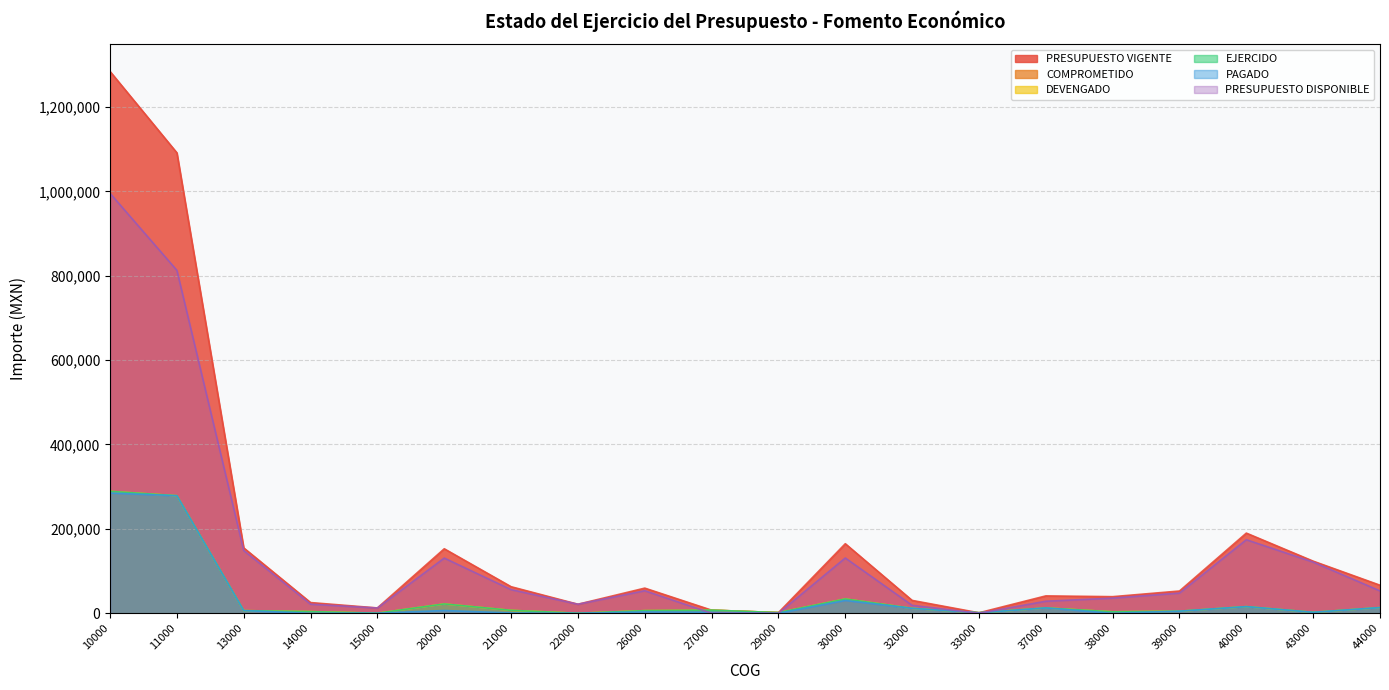

At which category does PRESUPUESTO DISPONIBLE reach its first local valley?

15000